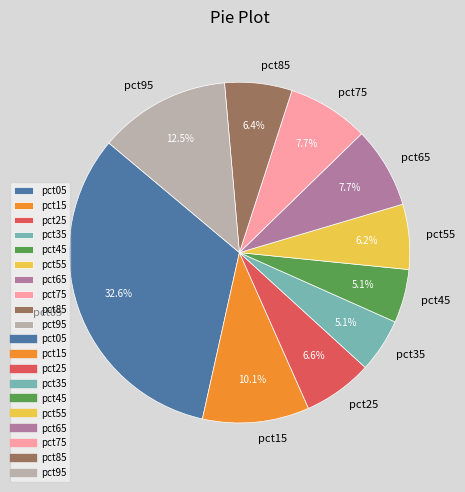

Which category has the biggest portion of the pie?

pct05